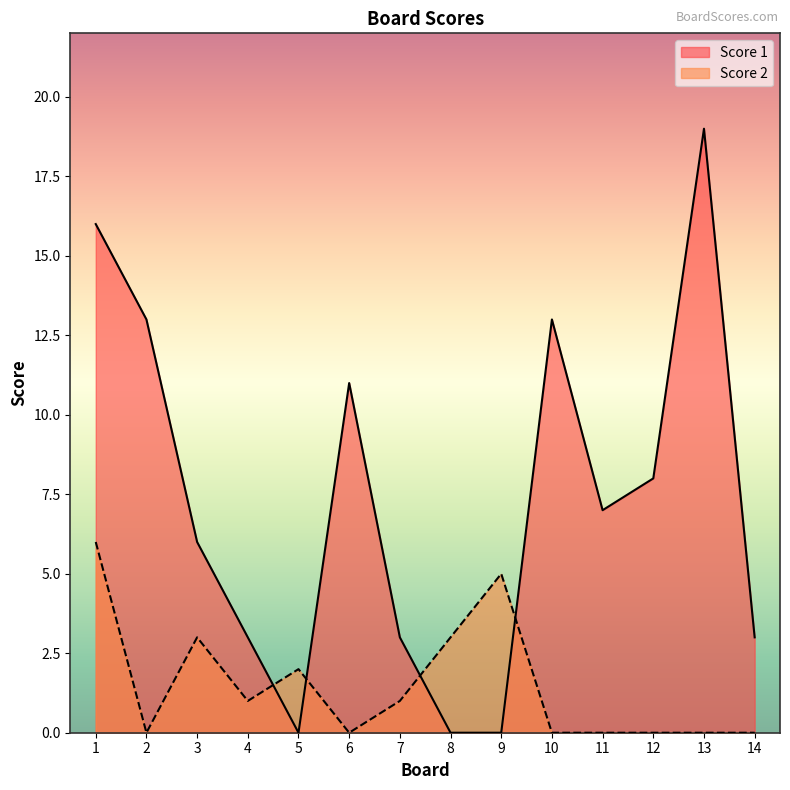

At which label is Score 1 closest to 9?

12